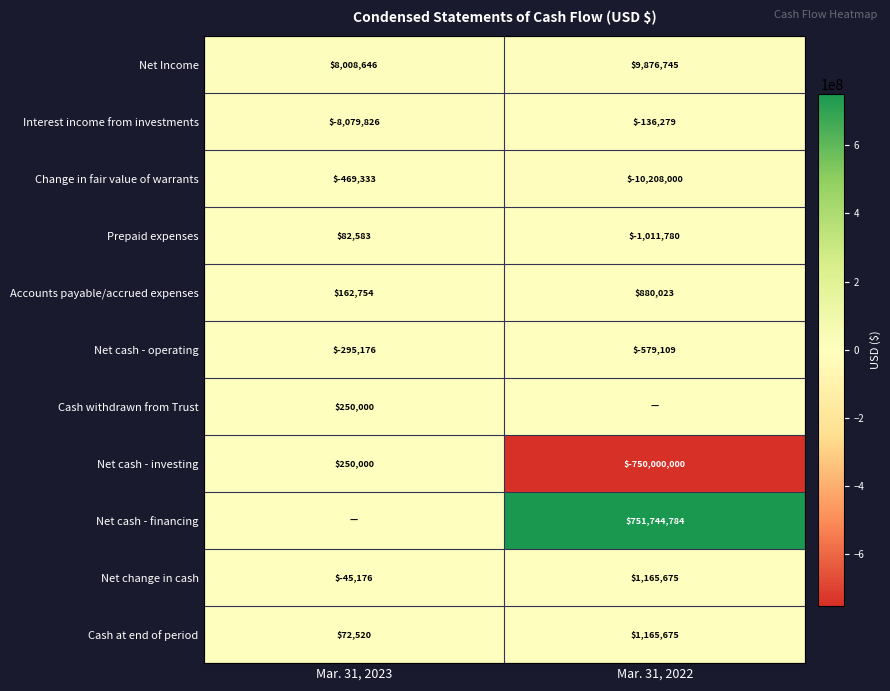

The Cash at end of period series shows 1686166 at Mar. 31, 2022. True or false?

False